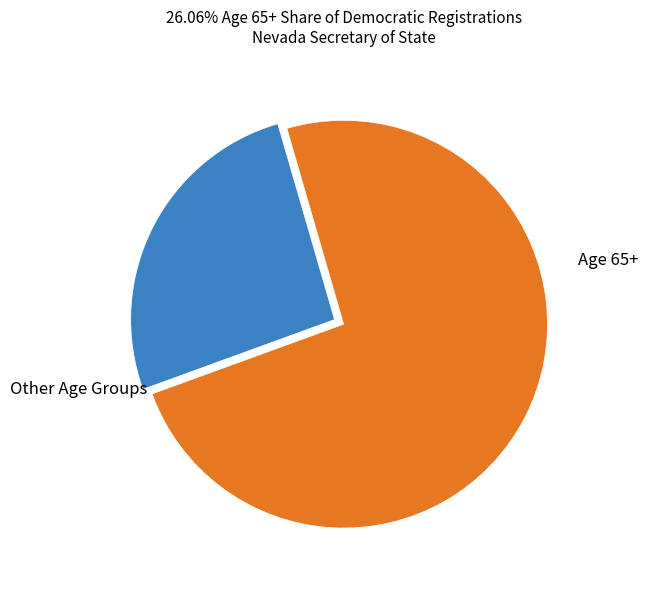

Is there any slice that represents more than half of the pie?

Yes